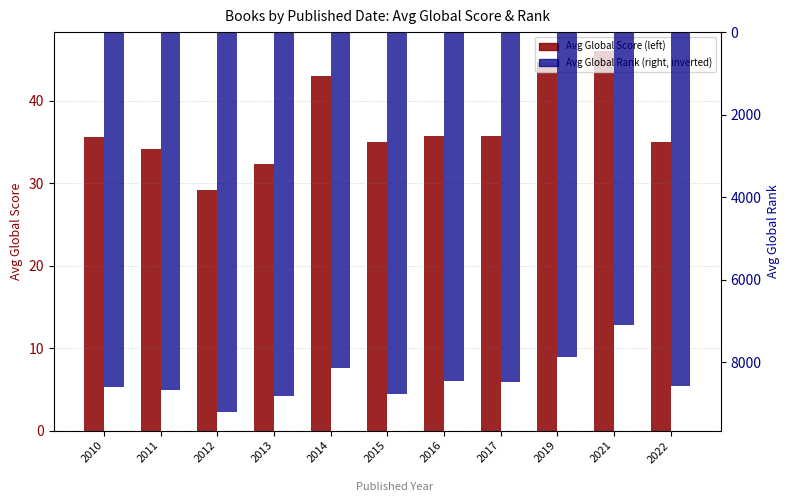

Reading left to right, what are all the values shown in this chart?

Avg Global Score: 35.6	34.1	29.2	32.4	43.0	35.0	35.7	35.8	44.7	46.0	35.0
Avg Global Rank: 8604.4	8672.2	9199.0	8831.2	8131.7	8779.7	8463.7	8471.5	7884.0	7111.0	8578.0